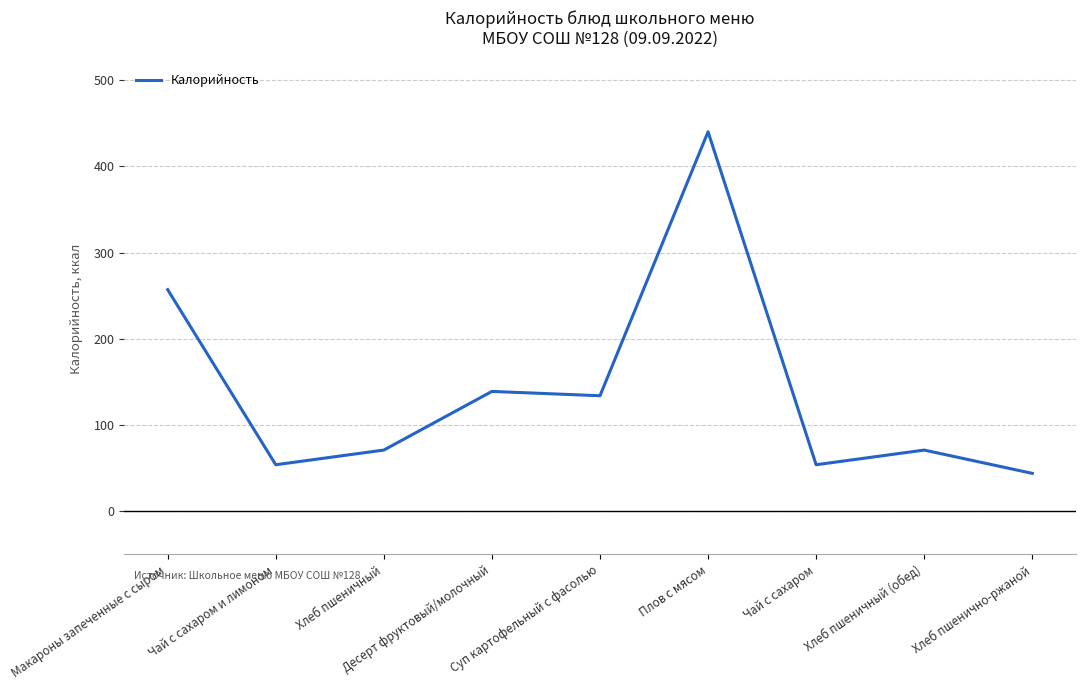

What is the maximum value shown in the chart?

440